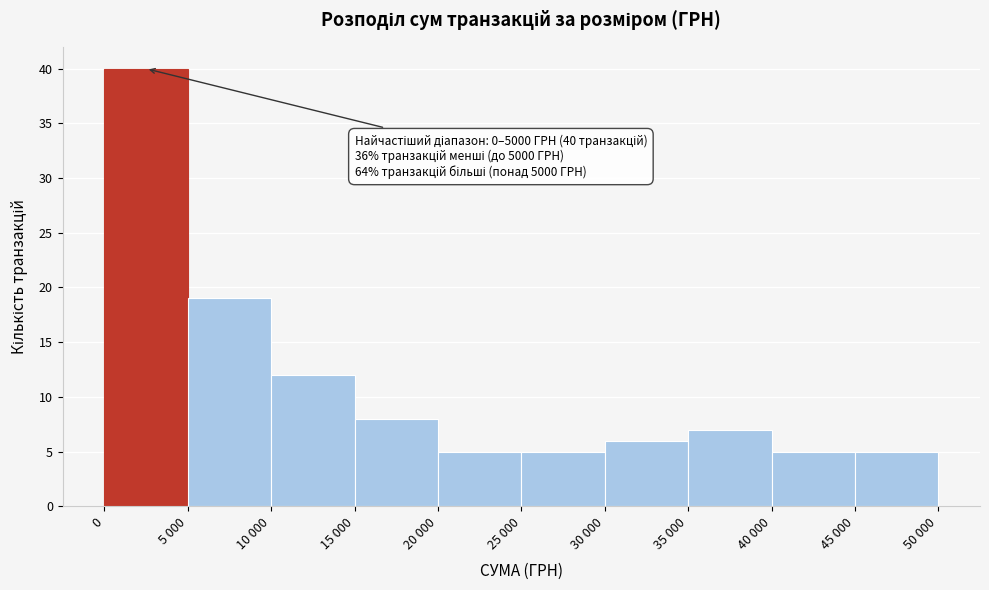

Reading left to right, list all the values displayed in this chart.

40	19	12	8	5	5	6	7	5	5